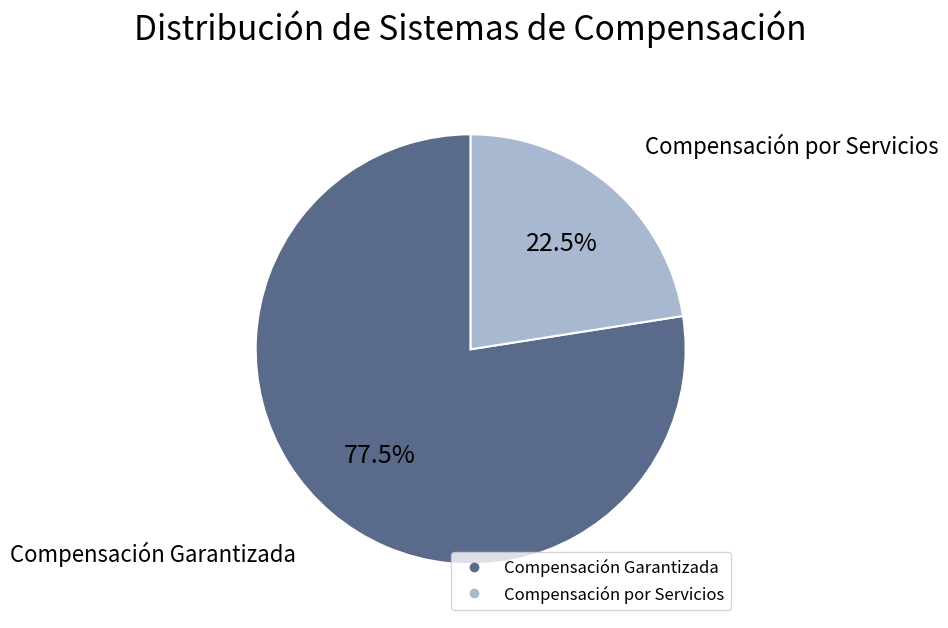

Is there a majority slice in this chart?

Yes